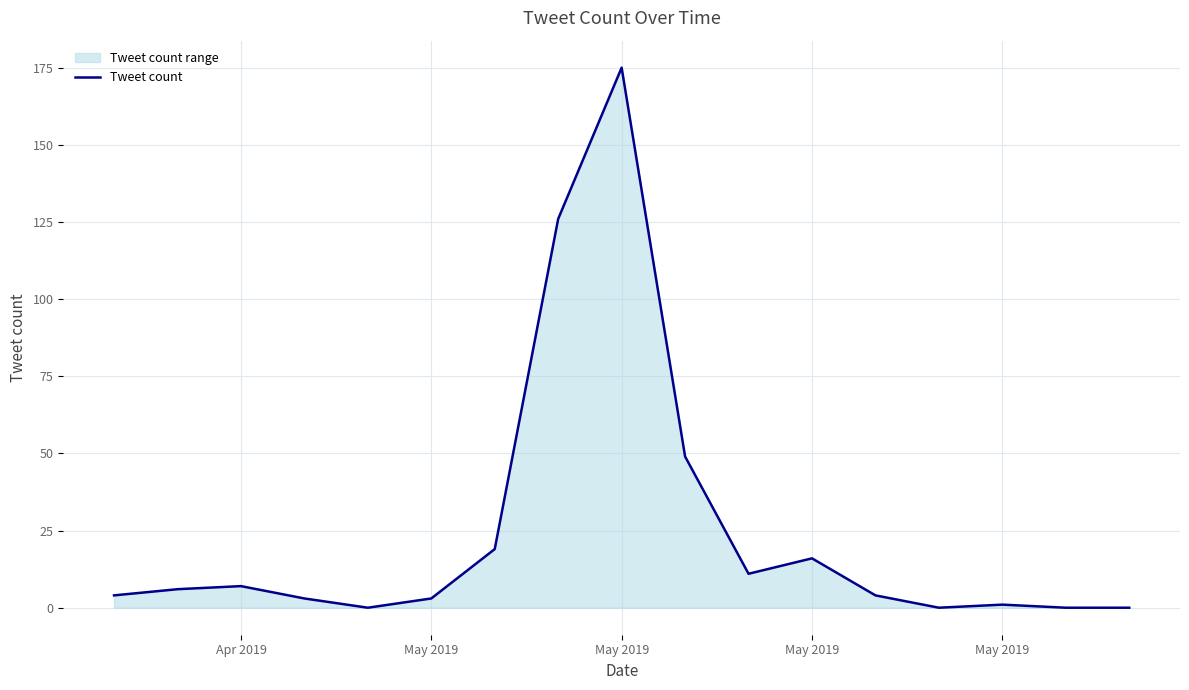

Does the chart have visible grid lines?

Yes